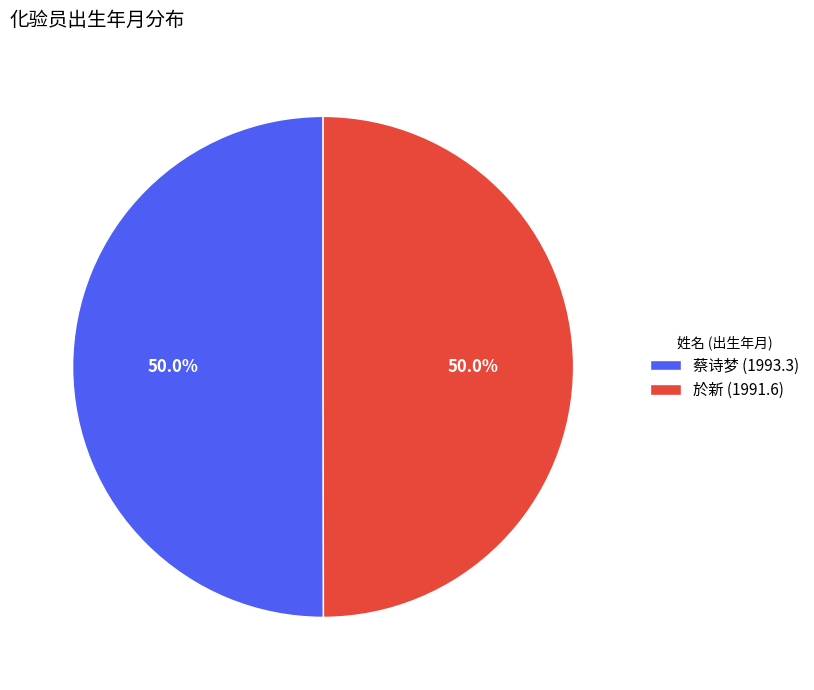

How many segments does this pie chart have?

2